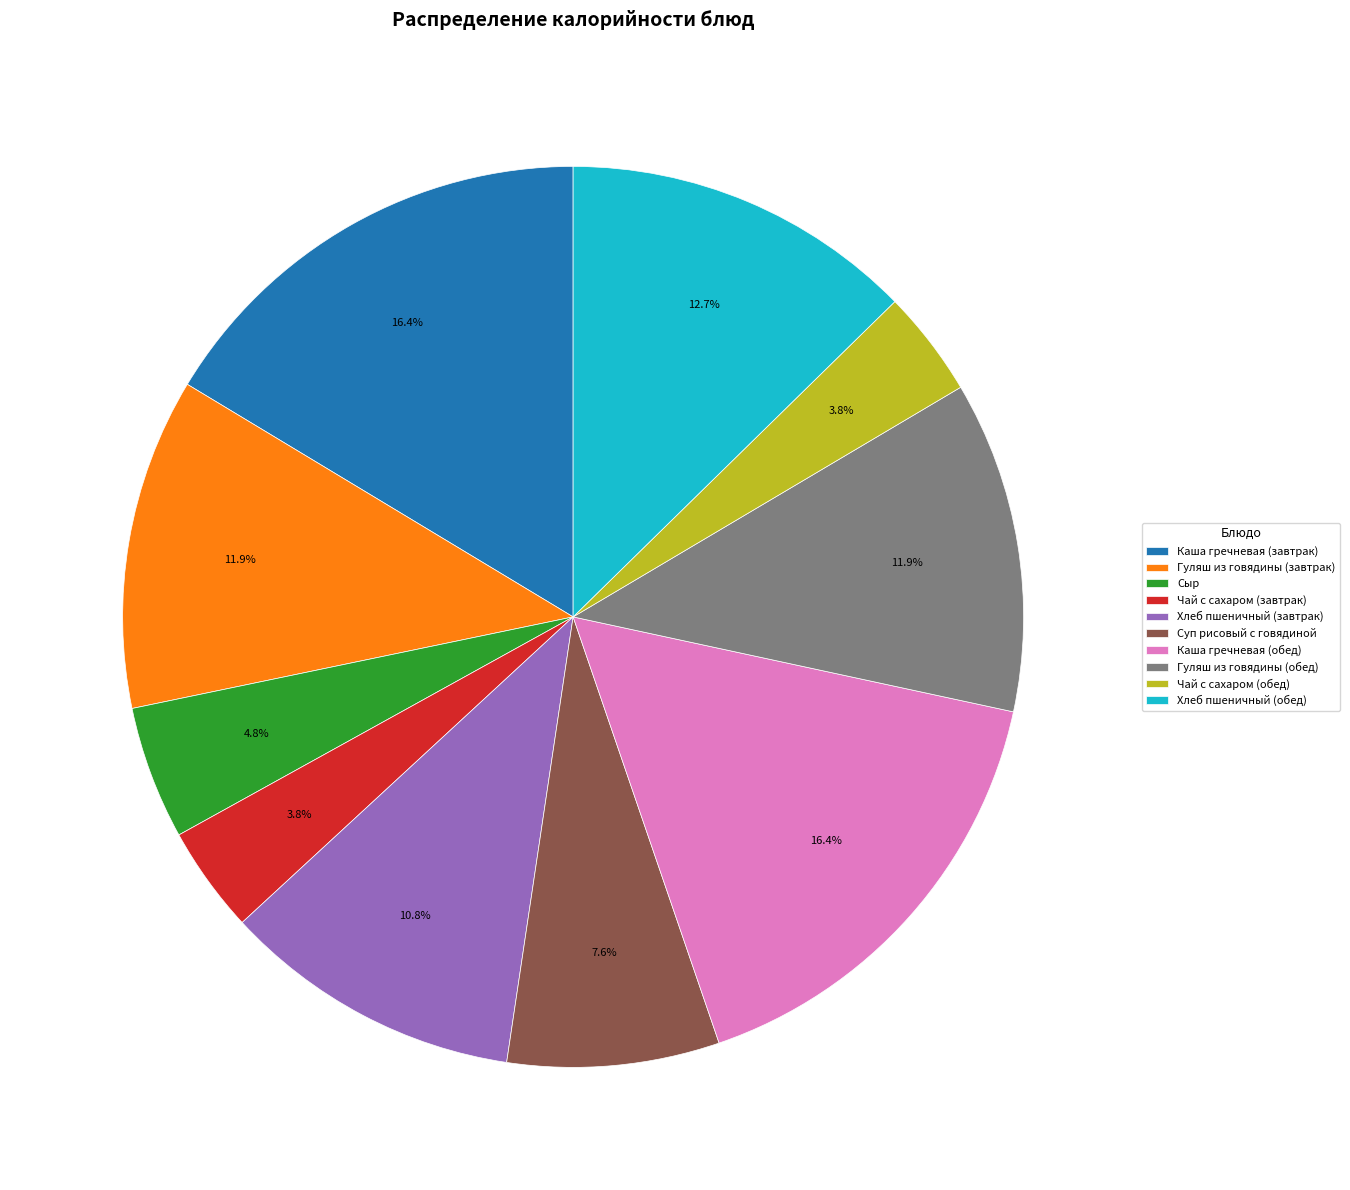

Count the number of slices in the pie.

10